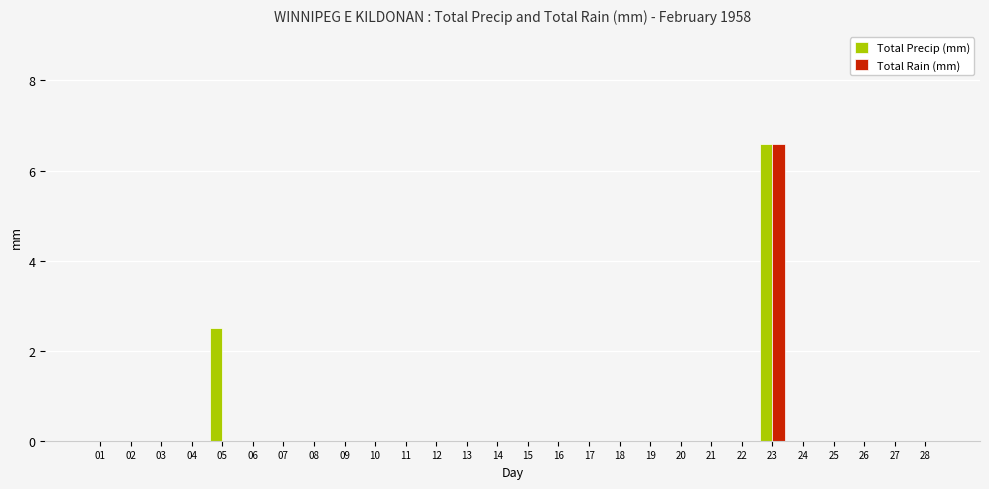

What is the highest value of the Total Rain (mm) series?

6.6